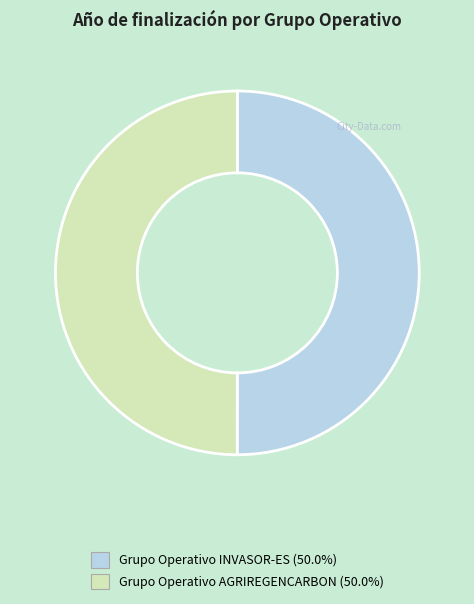

Do Grupo Operativo INVASOR-ES and Grupo Operativo AGRIREGENCARBON together represent more than half of the pie?

Yes